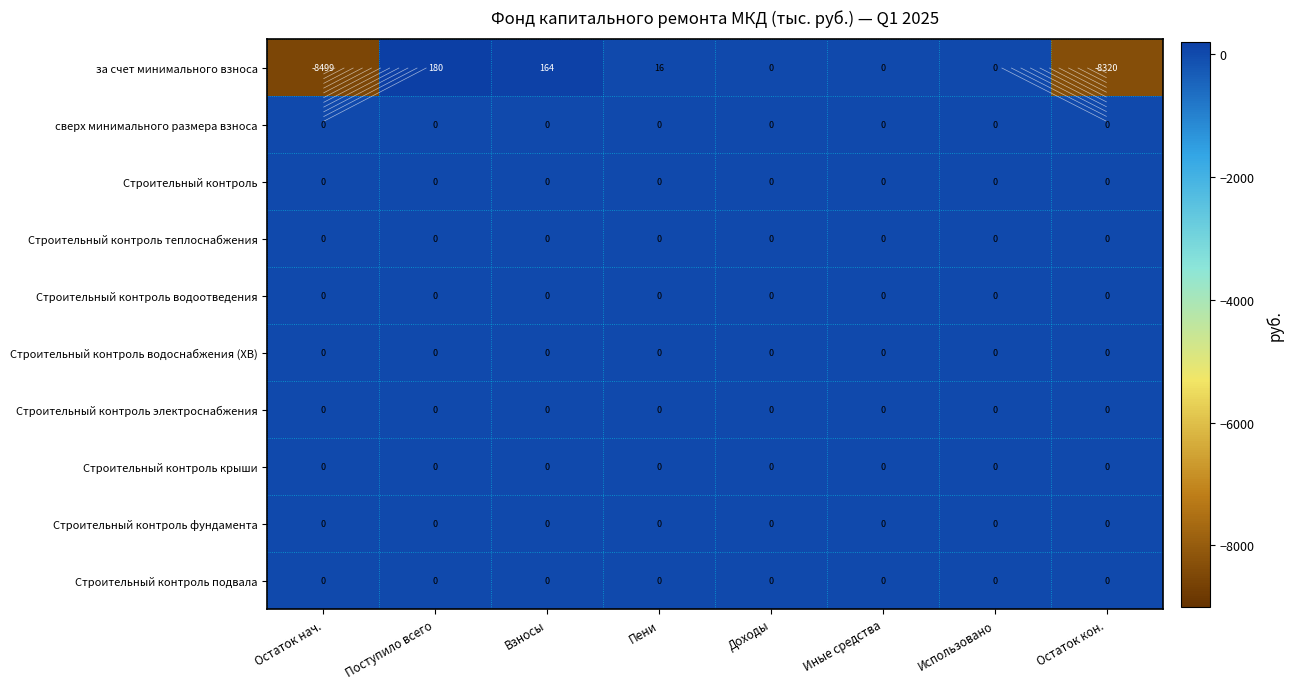

Is it true that за счет минимального взноса equals 271.2 at Взносы?

False